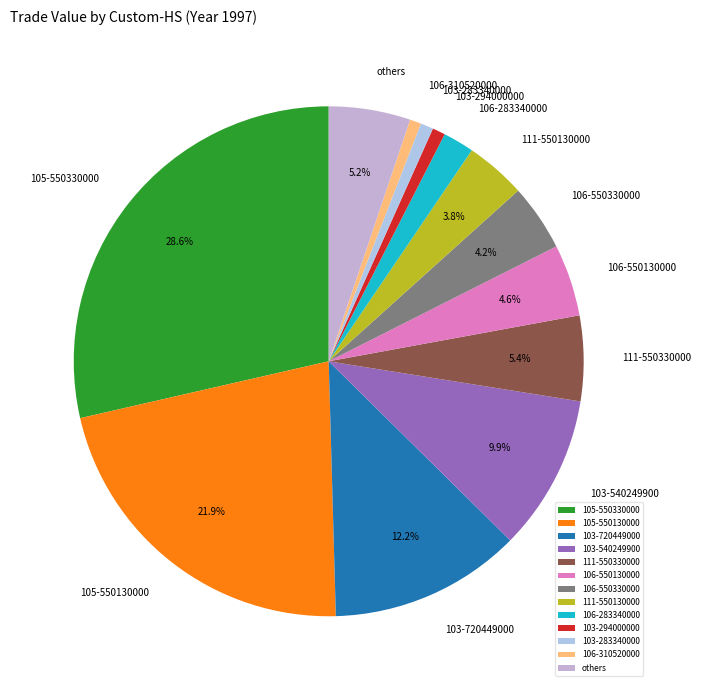

What portion of the pie excludes 111-550130000?

96.2%